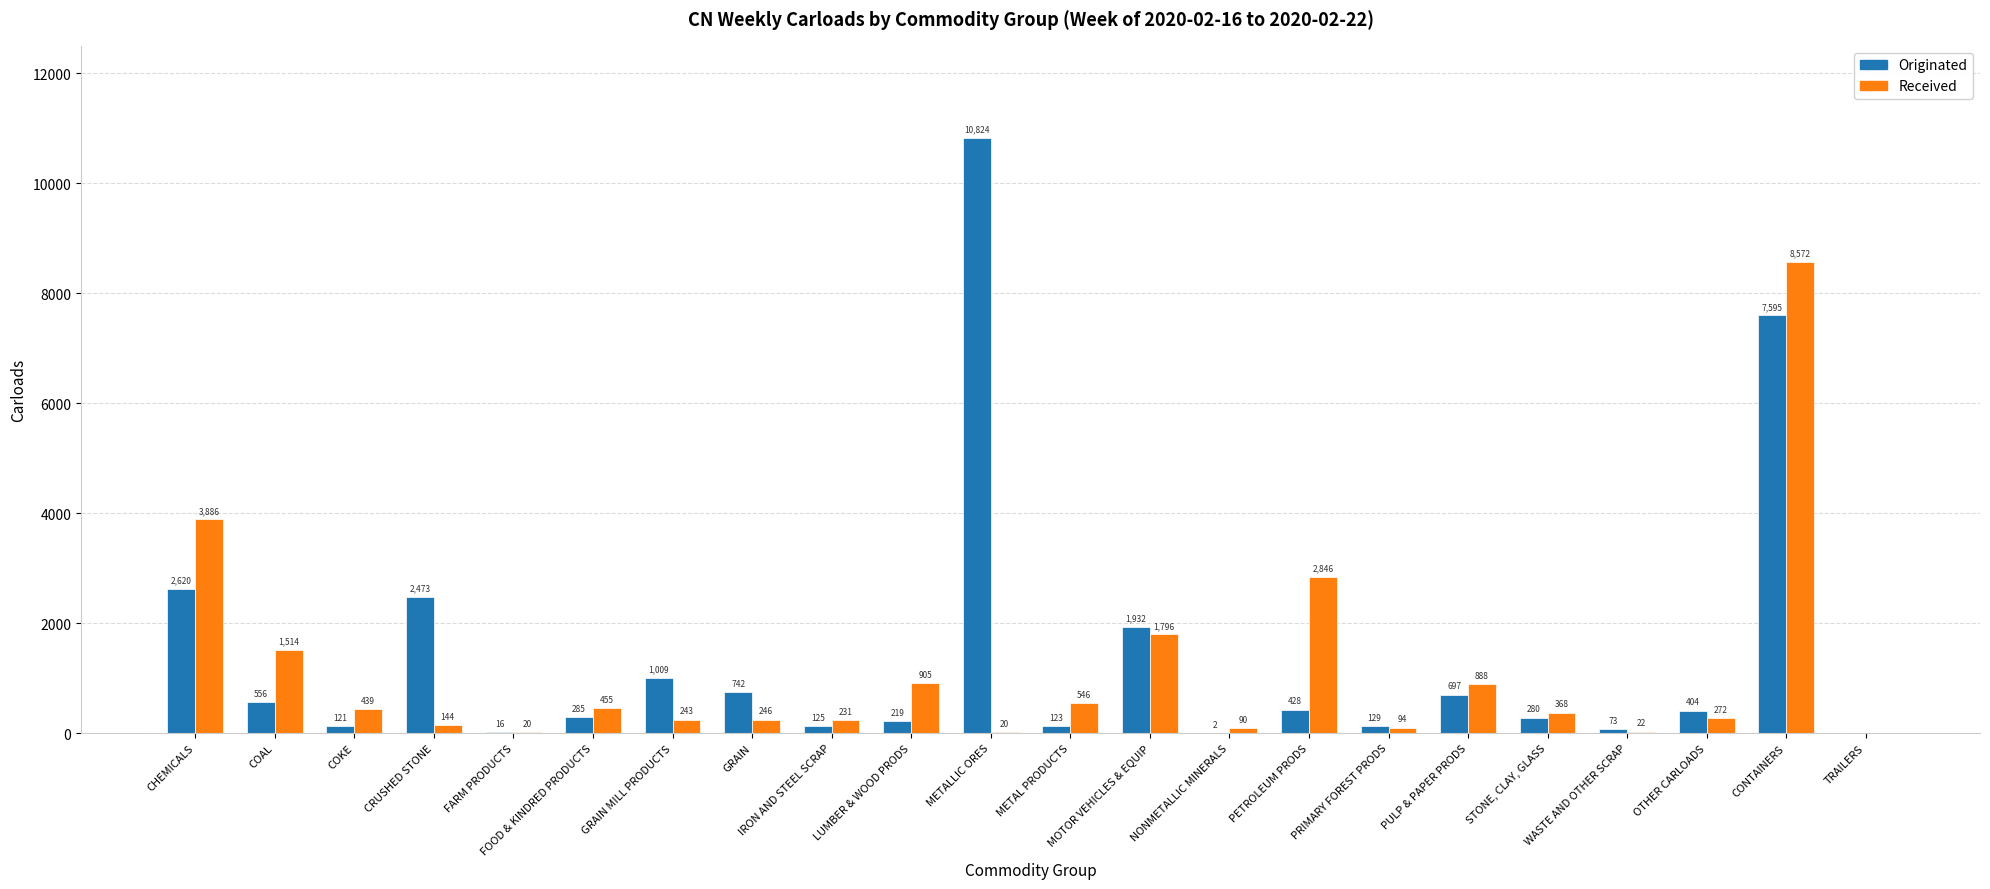

At which label is Originated closest to 5412?

CONTAINERS